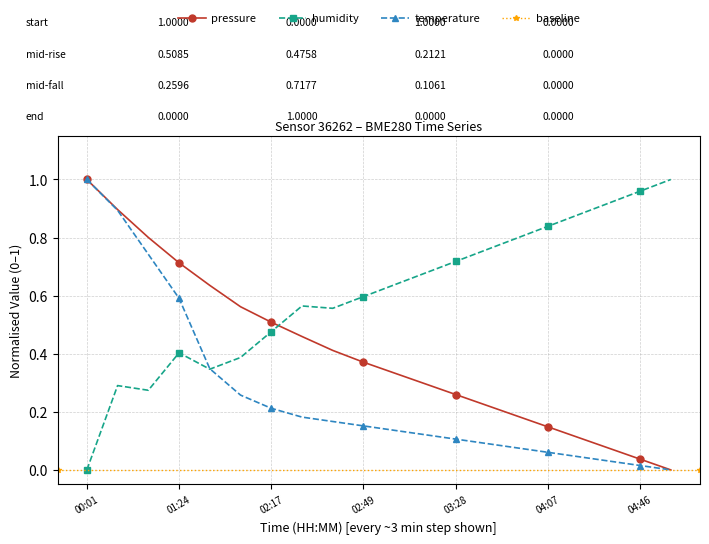

What is the spread (max minus min) of values at 02:49?

0.4